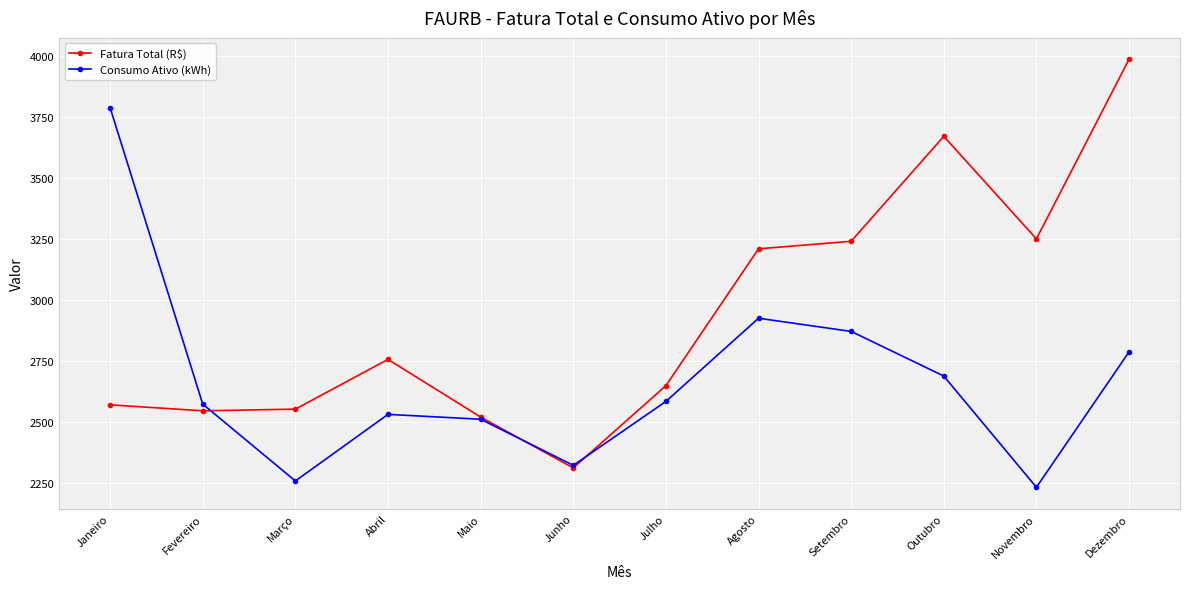

Rank the series at Janeiro from highest to lowest value.

Consumo Ativo (kWh), Fatura Total (R$)